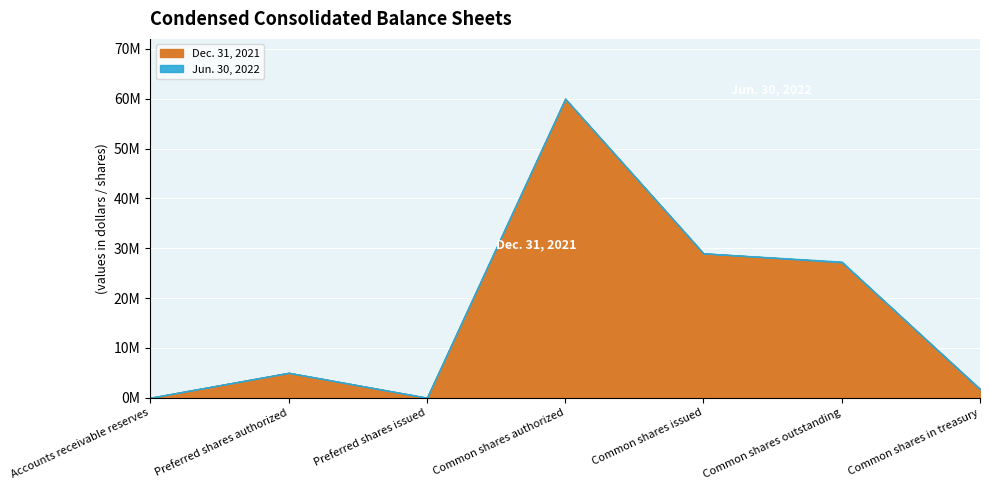

Where is Jun. 30, 2022 nearest to the value 30?

Common shares issued